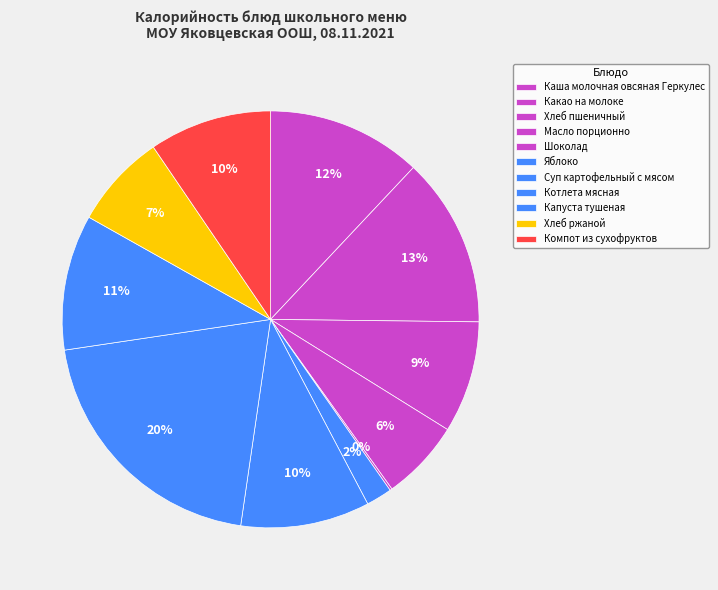

To the nearest percent, what is the difference between the largest and smallest slice percentages?

20%